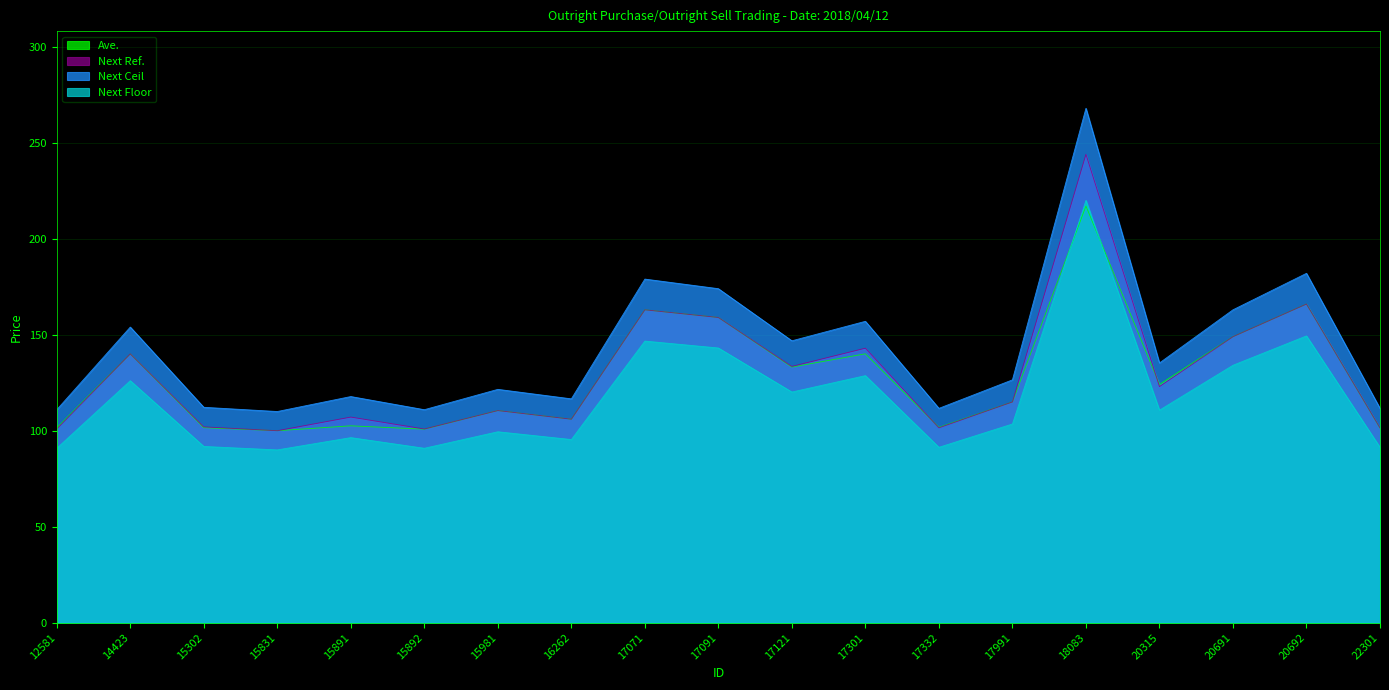

Rank the categories by Ave. value from lowest to highest.

15831, 15892, 22301, 12581, 15302, 17332, 15891, 16262, 15981, 17991, 20315, 17121, 14423, 17301, 20691, 17091, 17071, 20692, 18083